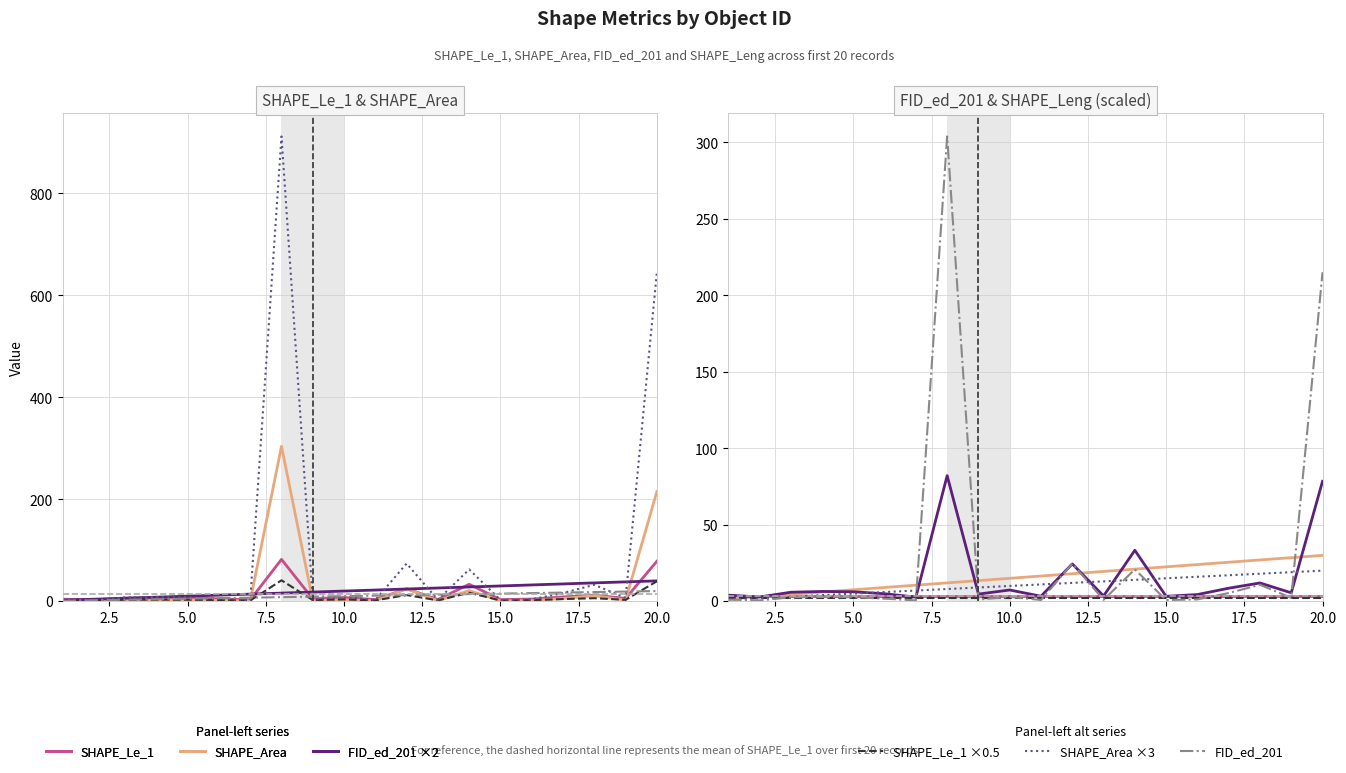

What is the average value of the SHAPE_Area series?

30.1